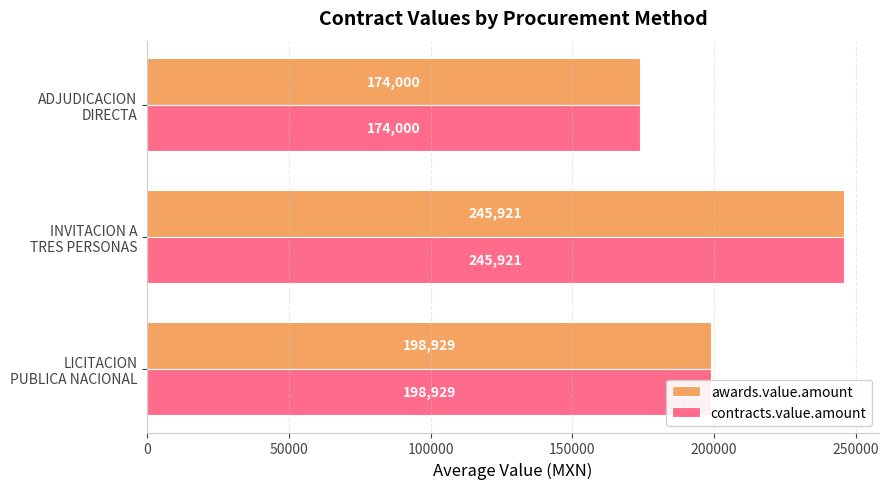

What is the highest value of the contracts.value.amount series?

245920.8